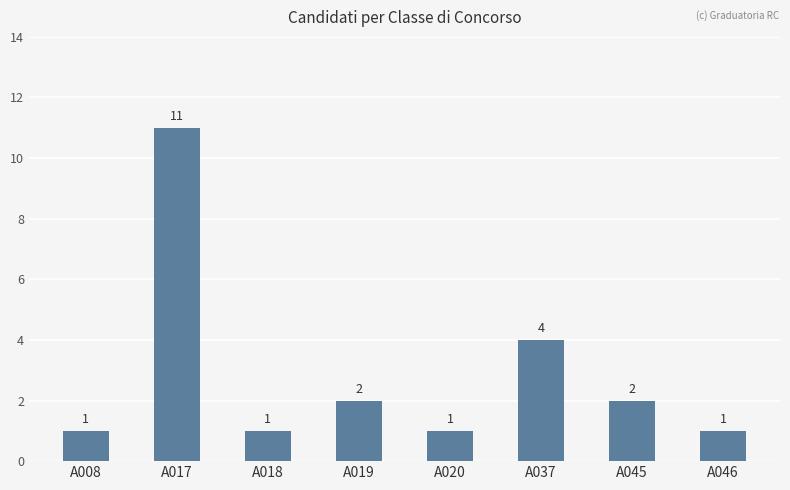

Is it true that the value at A037 is 2?

False